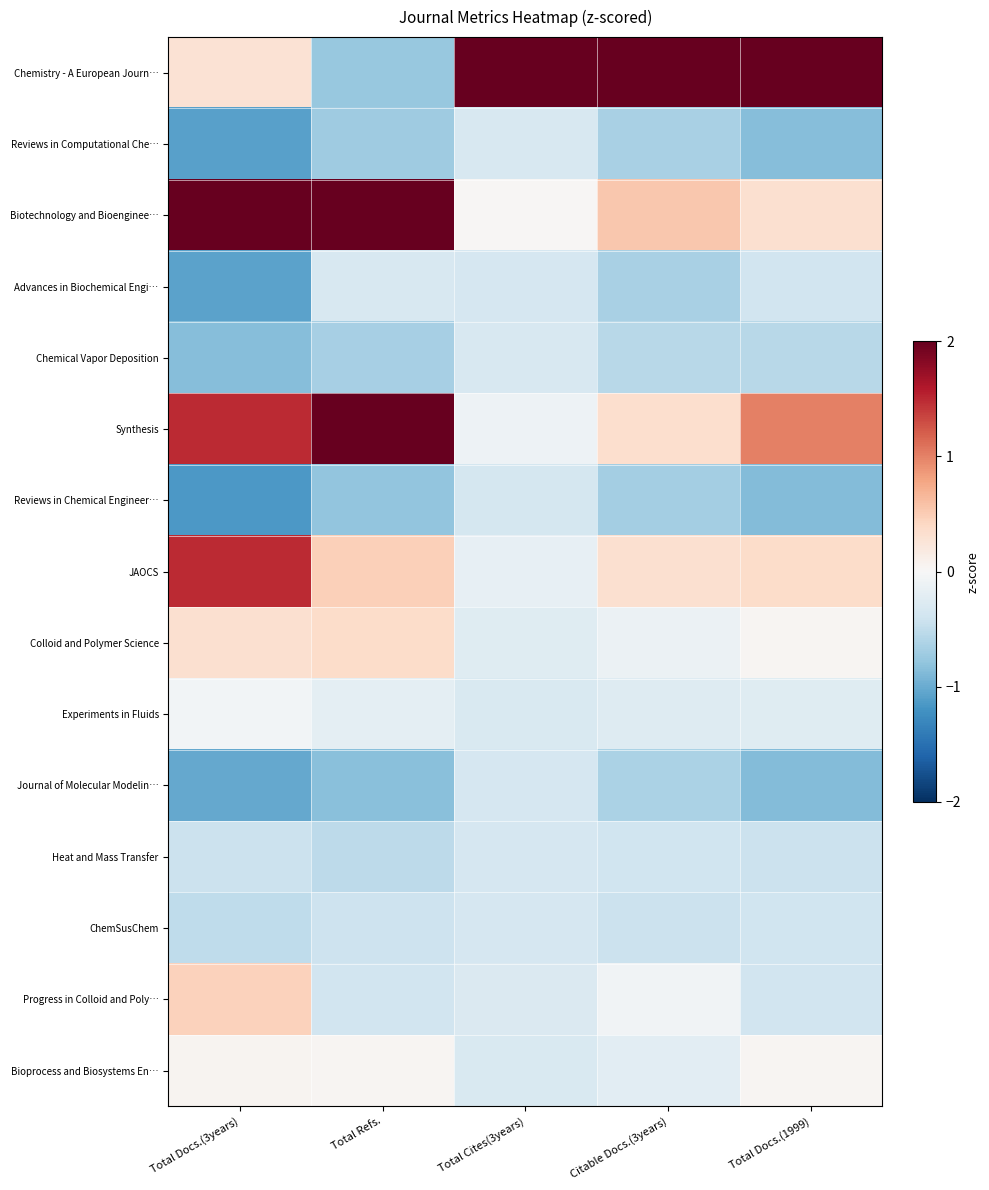

What is the difference between the highest and lowest values at Citable Docs.(3years)?

4.1